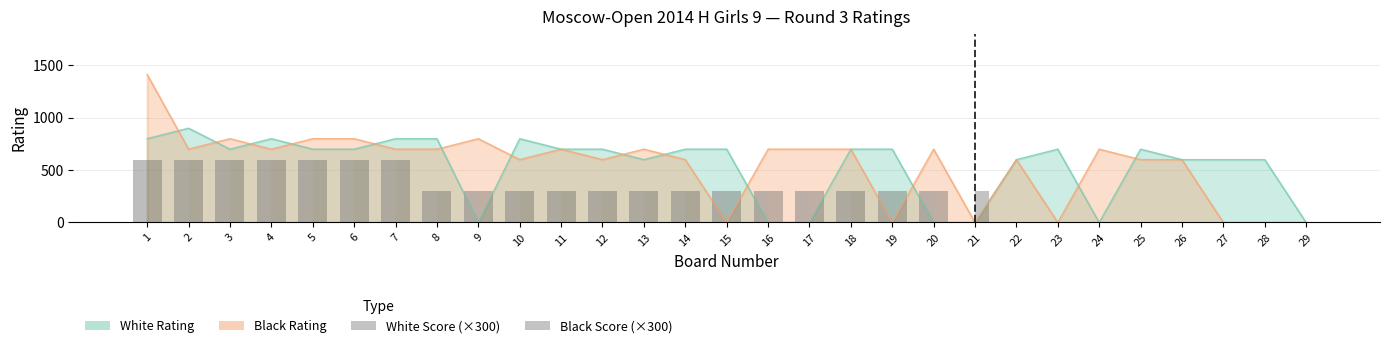

How many bars are there in total?

58